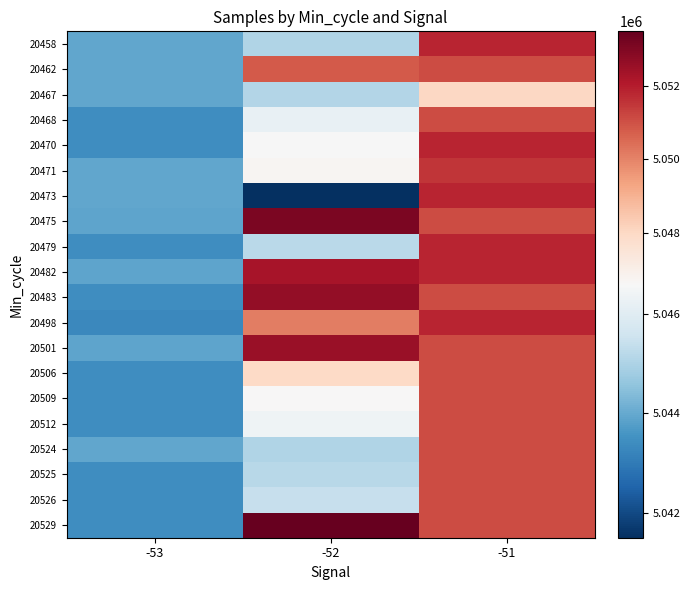

What is the total value across all series at -51?

101023937